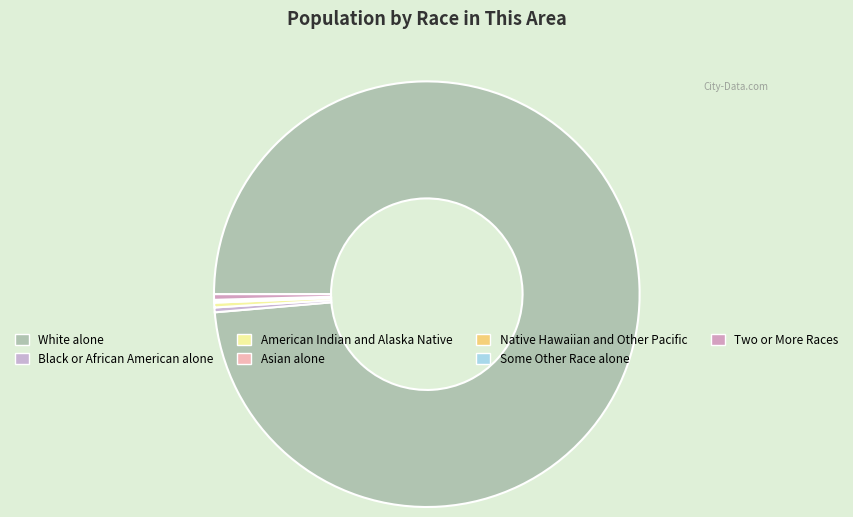

How many segments does this pie chart have?

7